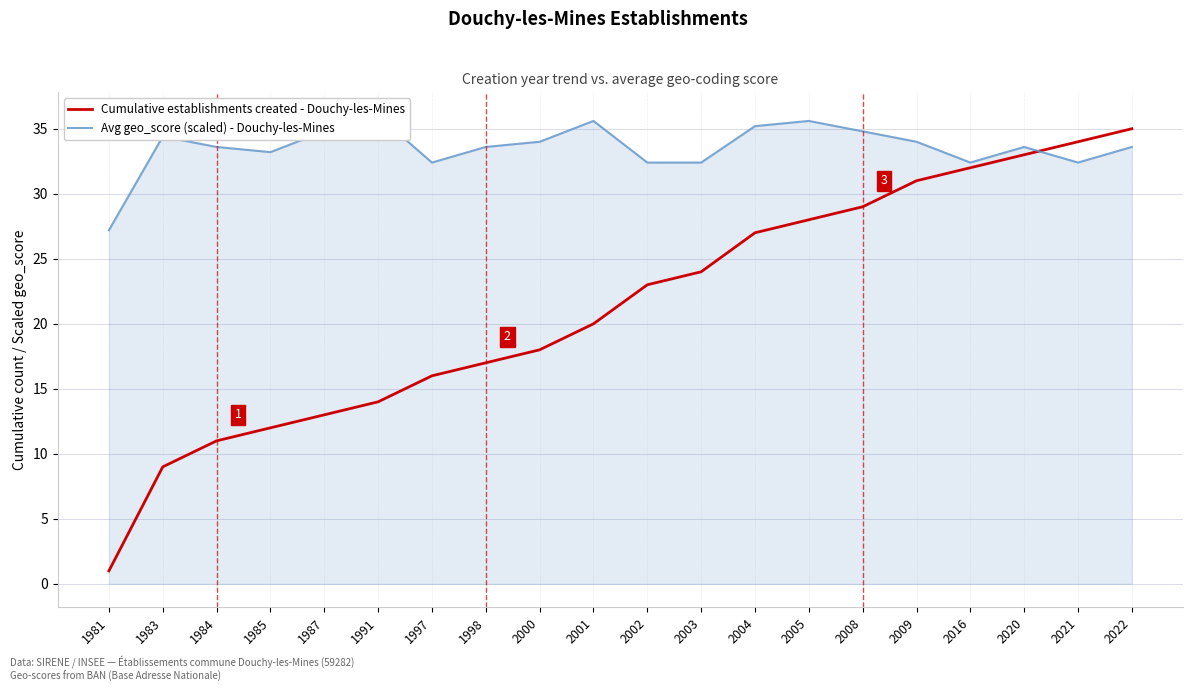

True or false: Cumulative establishments created - Douchy-les-Mines and Avg geo_score (scaled) - Douchy-les-Mines cross at least once.

True